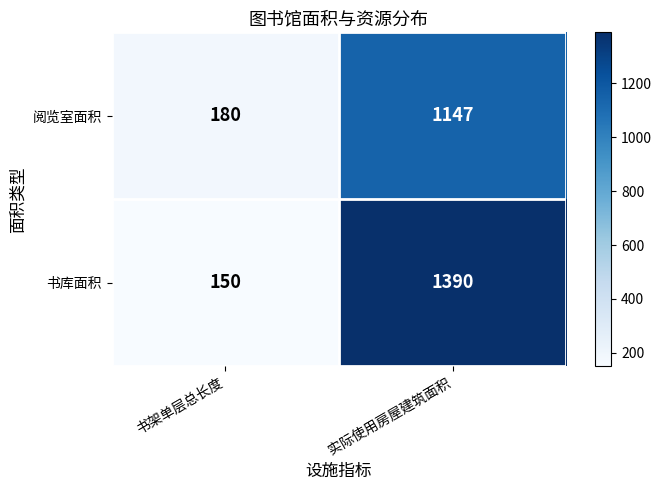

The 阅览室面积 series shows 1147 at 实际使用房屋建筑面积. True or false?

True